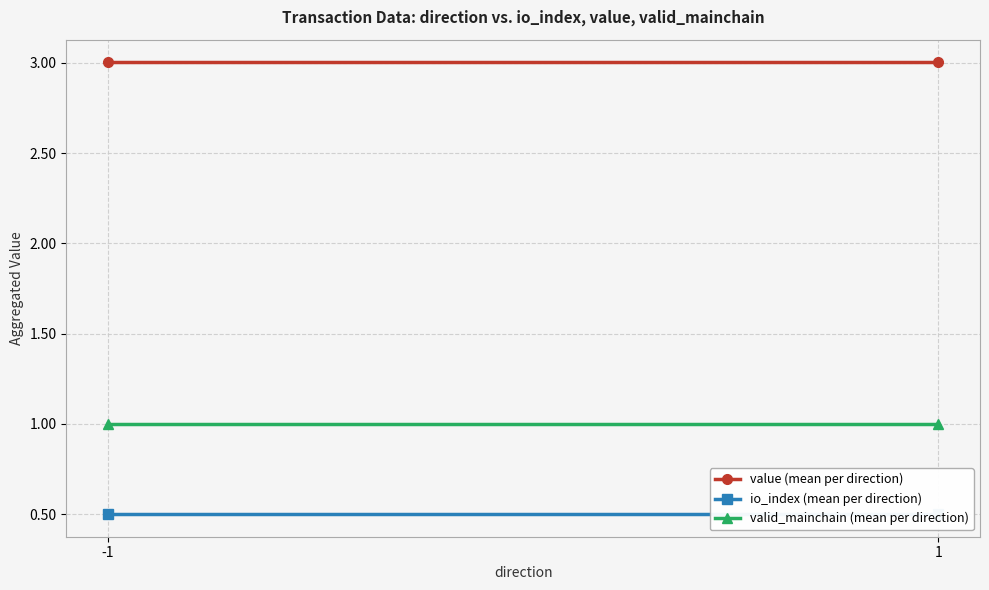

Between -1 and 1, which series saw the biggest shift?

value (mean per direction)